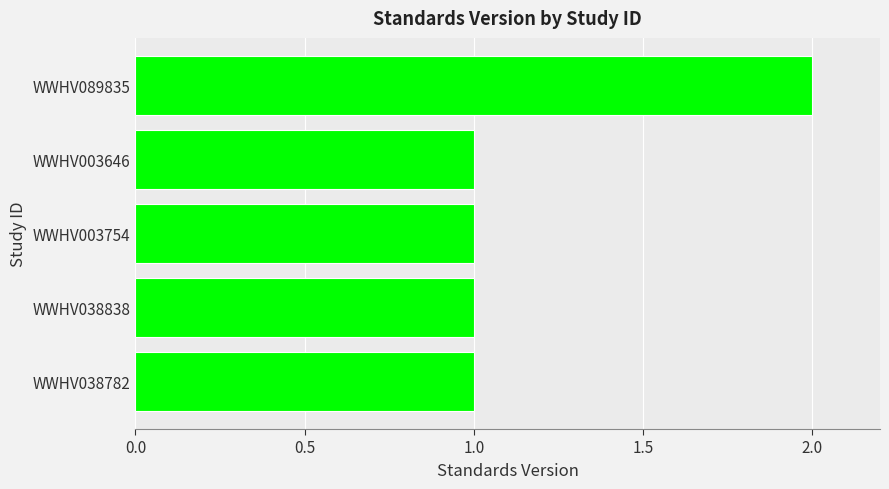

Is it true that the value at WWHV003646 is 1?

True